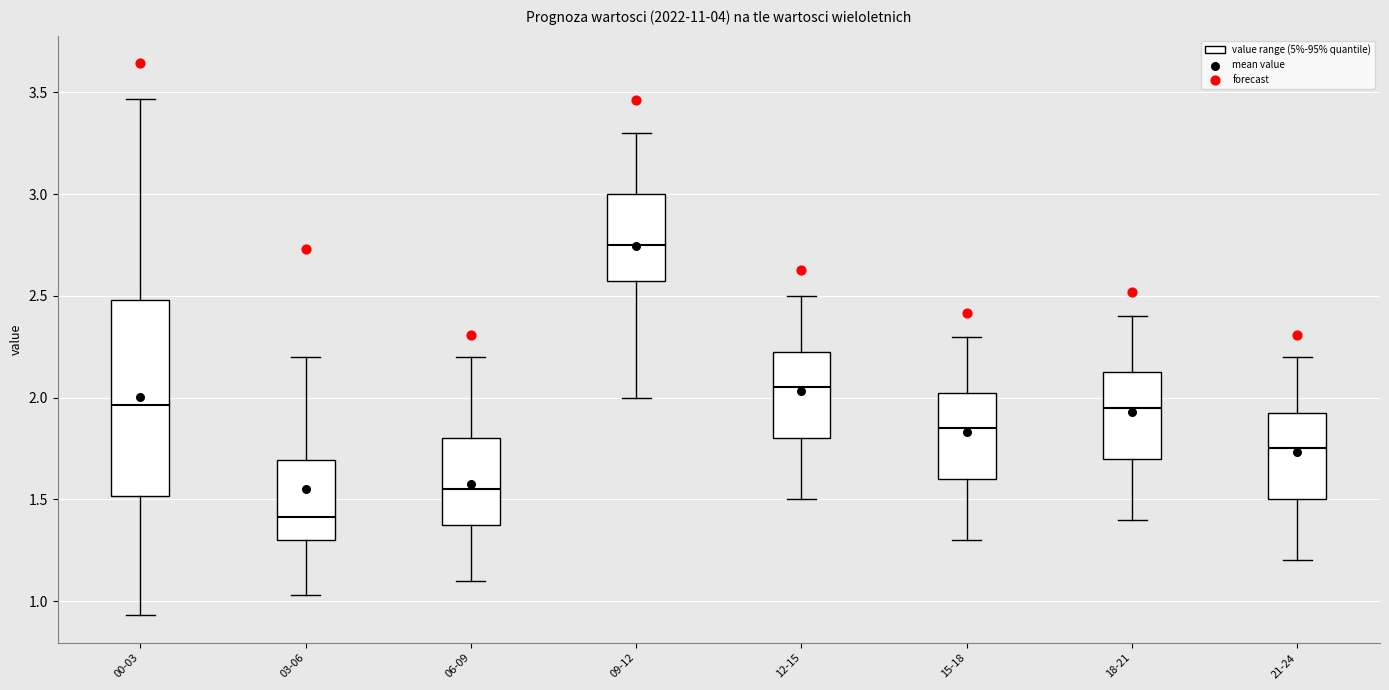

Which box's median line is the highest?

09-12